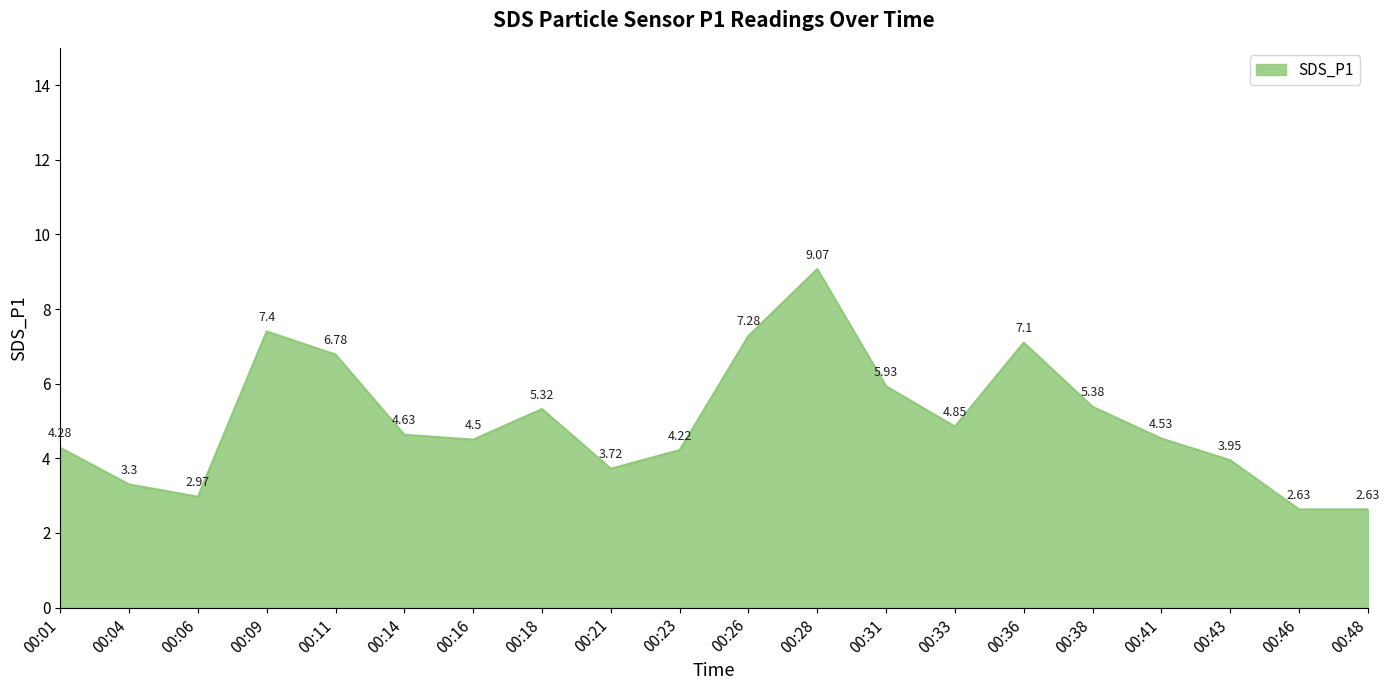

What is the change in value from 00:11 to 00:38?

-1.4